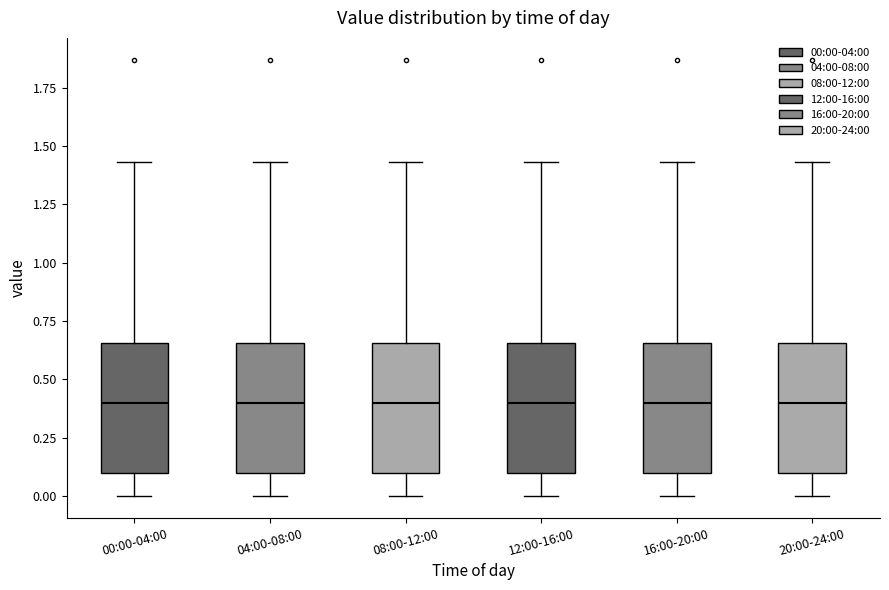

Reading left to right, read every box against the y-axis: the position of its median line, the range the box covers, and the ends of its whiskers. The values are not printed on the chart, so give them approximately, as read against the axis.

00:00-04:00: median 0.40, box 0.10 to 0.65, whiskers 0.00 to 1.45
04:00-08:00: median 0.40, box 0.10 to 0.65, whiskers 0.00 to 1.45
08:00-12:00: median 0.40, box 0.10 to 0.65, whiskers 0.00 to 1.45
12:00-16:00: median 0.40, box 0.10 to 0.65, whiskers 0.00 to 1.45
16:00-20:00: median 0.40, box 0.10 to 0.65, whiskers 0.00 to 1.45
20:00-24:00: median 0.40, box 0.10 to 0.65, whiskers 0.00 to 1.45